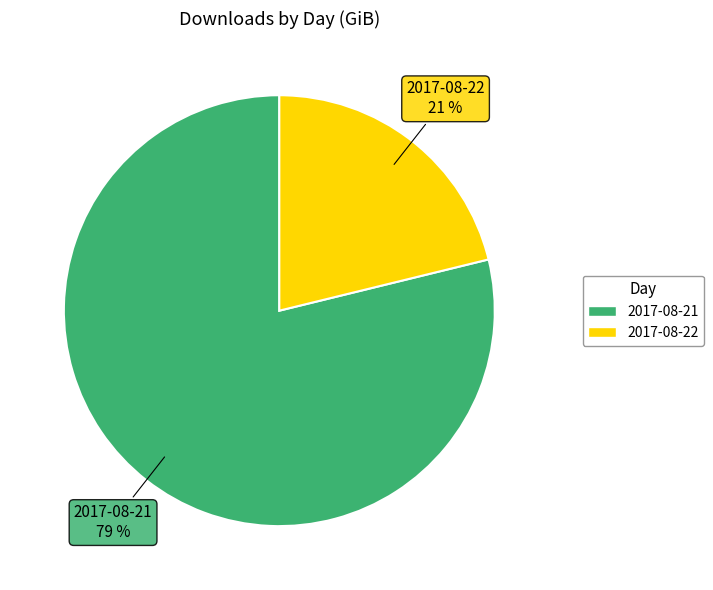

Approximately how many times larger is the value at 2017-08-22 compared to 2017-08-21?

0.3